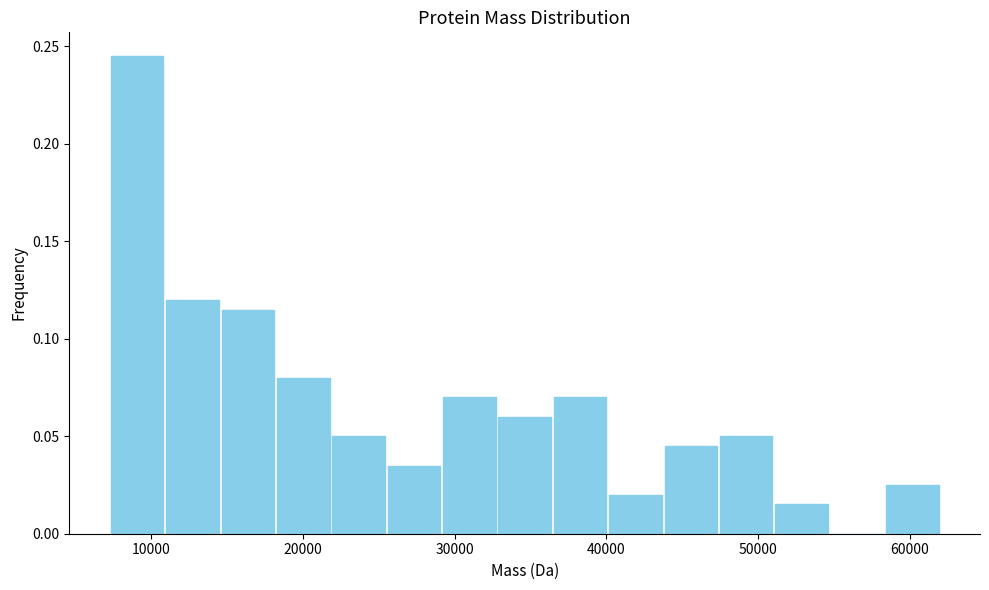

Around what value on the x-axis is the tallest bar? Give the approximate position of its centre, as read against the axis.

9000